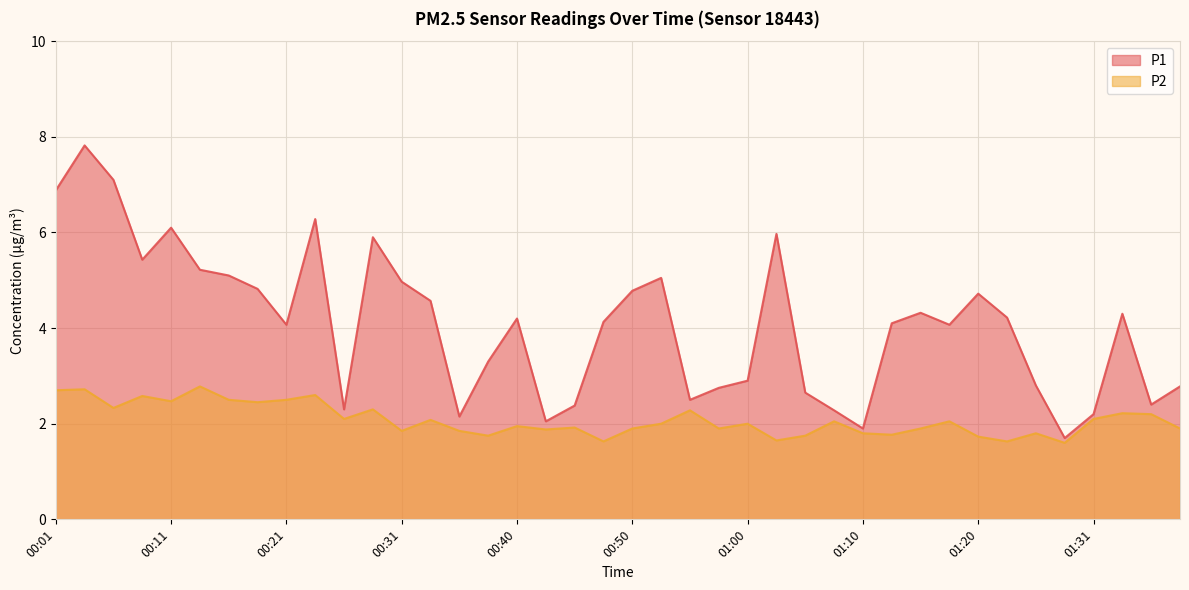

True or false: P2 and P1 cross at least once.

False